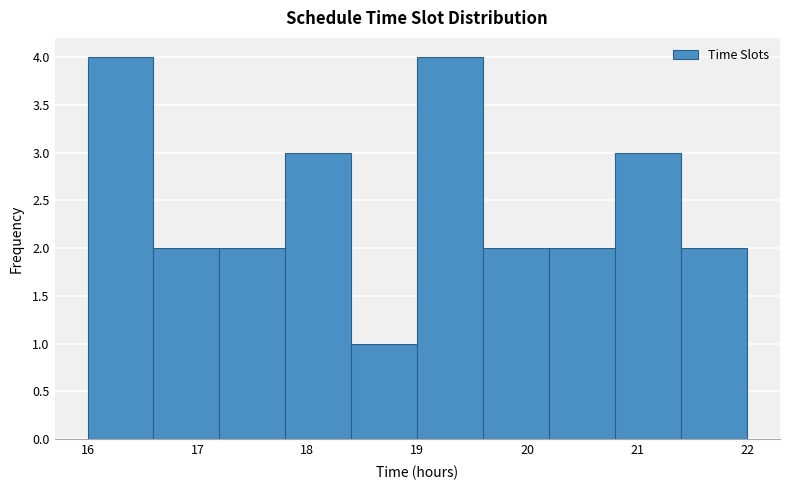

What is the height of the bar covering 18.4 to 19.0 on the x-axis? The values are not printed on the chart, so give them approximately, as read against the axis.

1